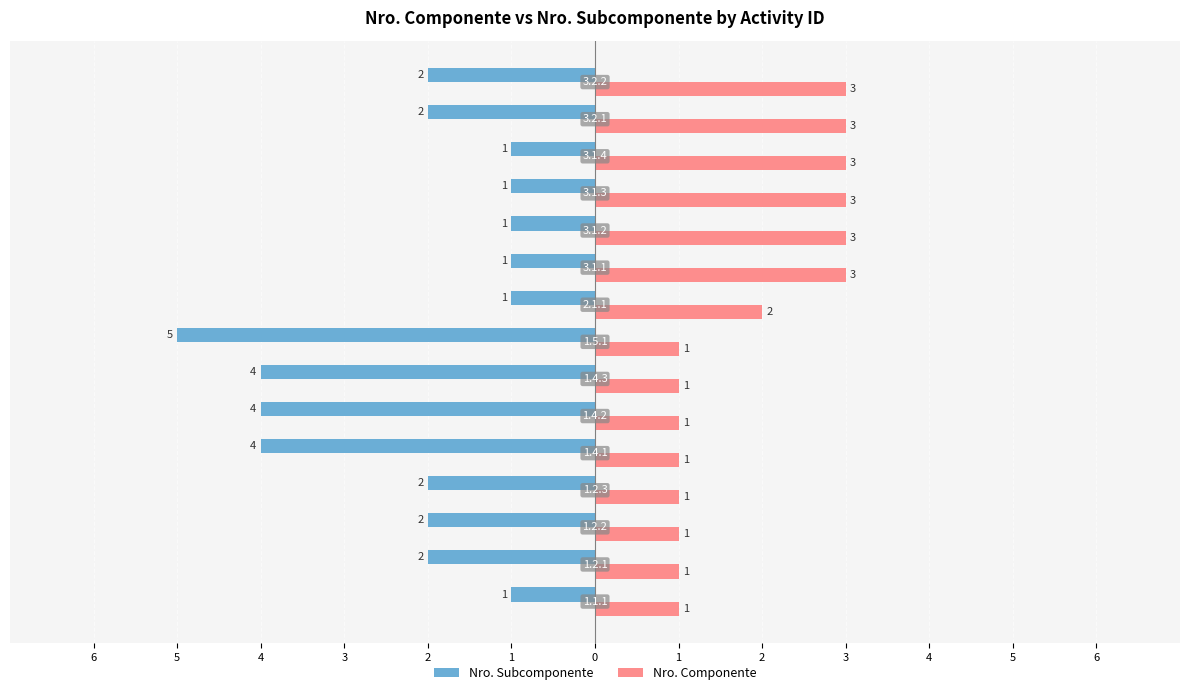

What are all the series names shown in the legend?

Nro. Subcomponente, Nro. Componente